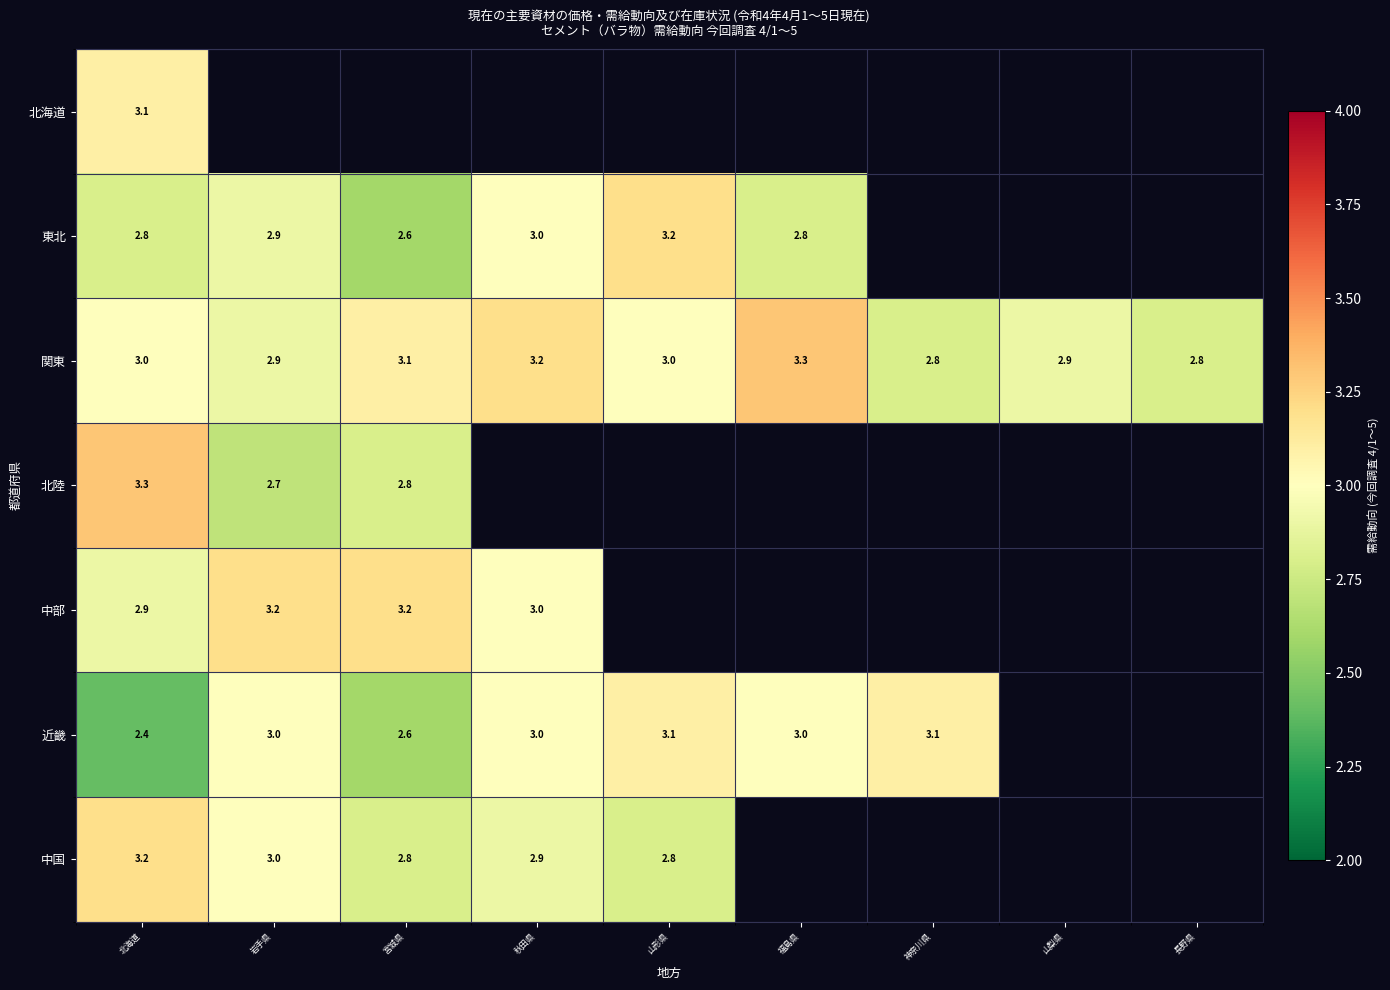

What is the sum of the 関東 values at 山形県 and 山梨県?

5.9